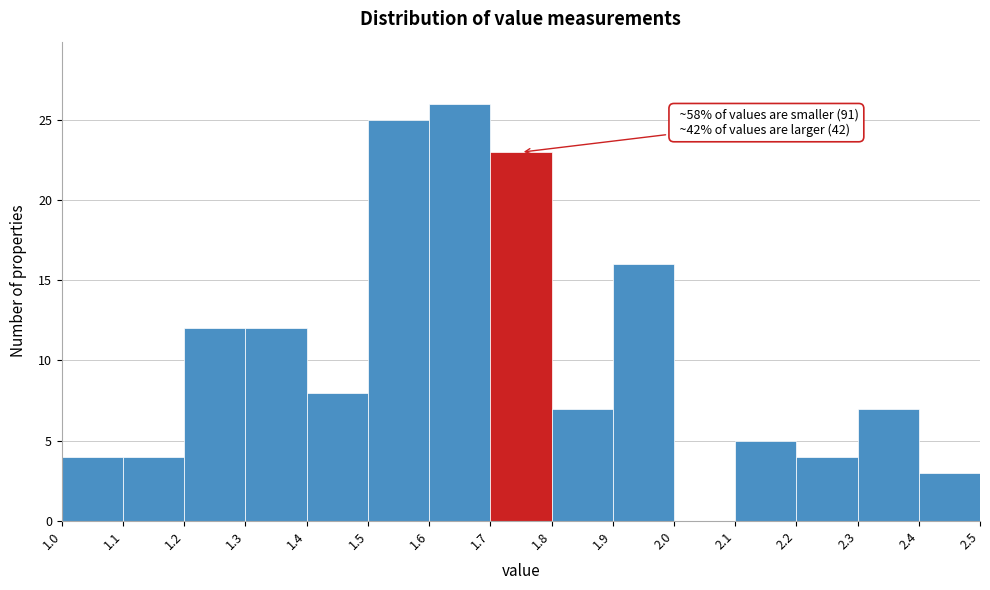

Over which range of the x-axis is the bar tallest?

1.6 to 1.7